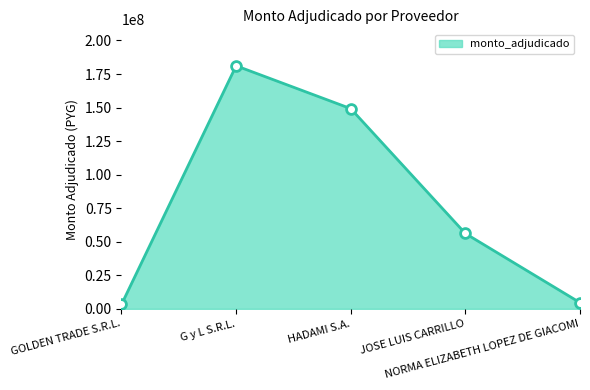

Between NORMA ELIZABETH LOPEZ DE GIACOMI and HADAMI S.A., which is larger?

HADAMI S.A.